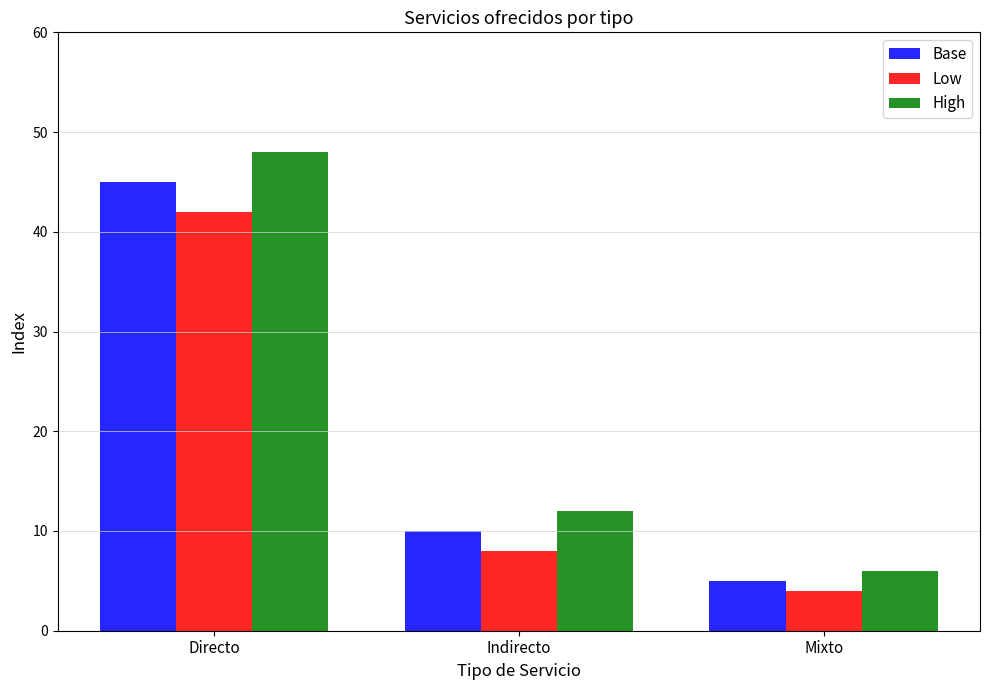

What is the label of the 1st bar from the left?

Directo